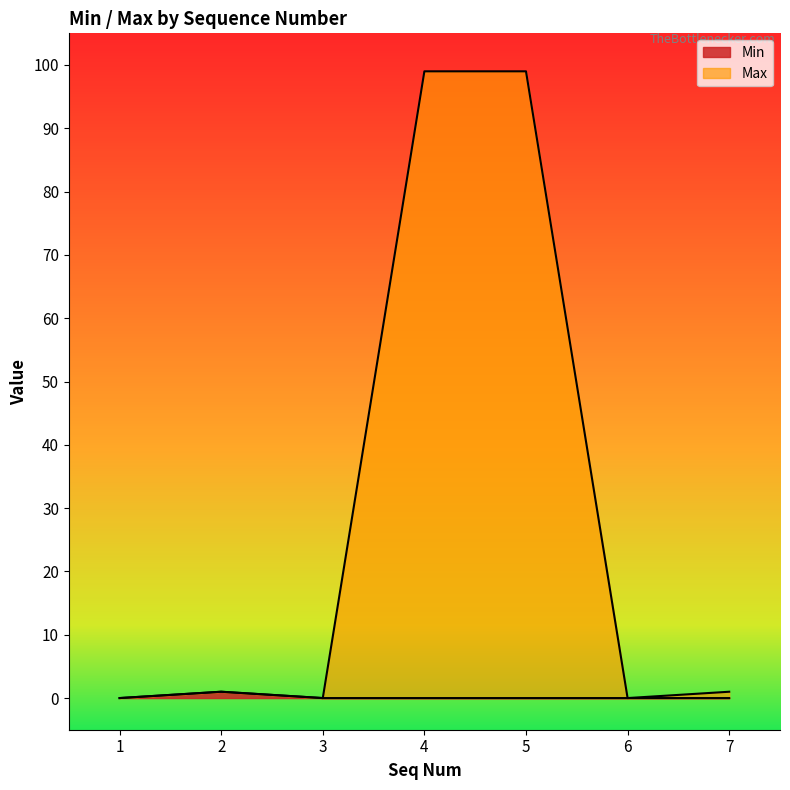

In Max, how many points are higher than both neighbors (excluding endpoints)?

1